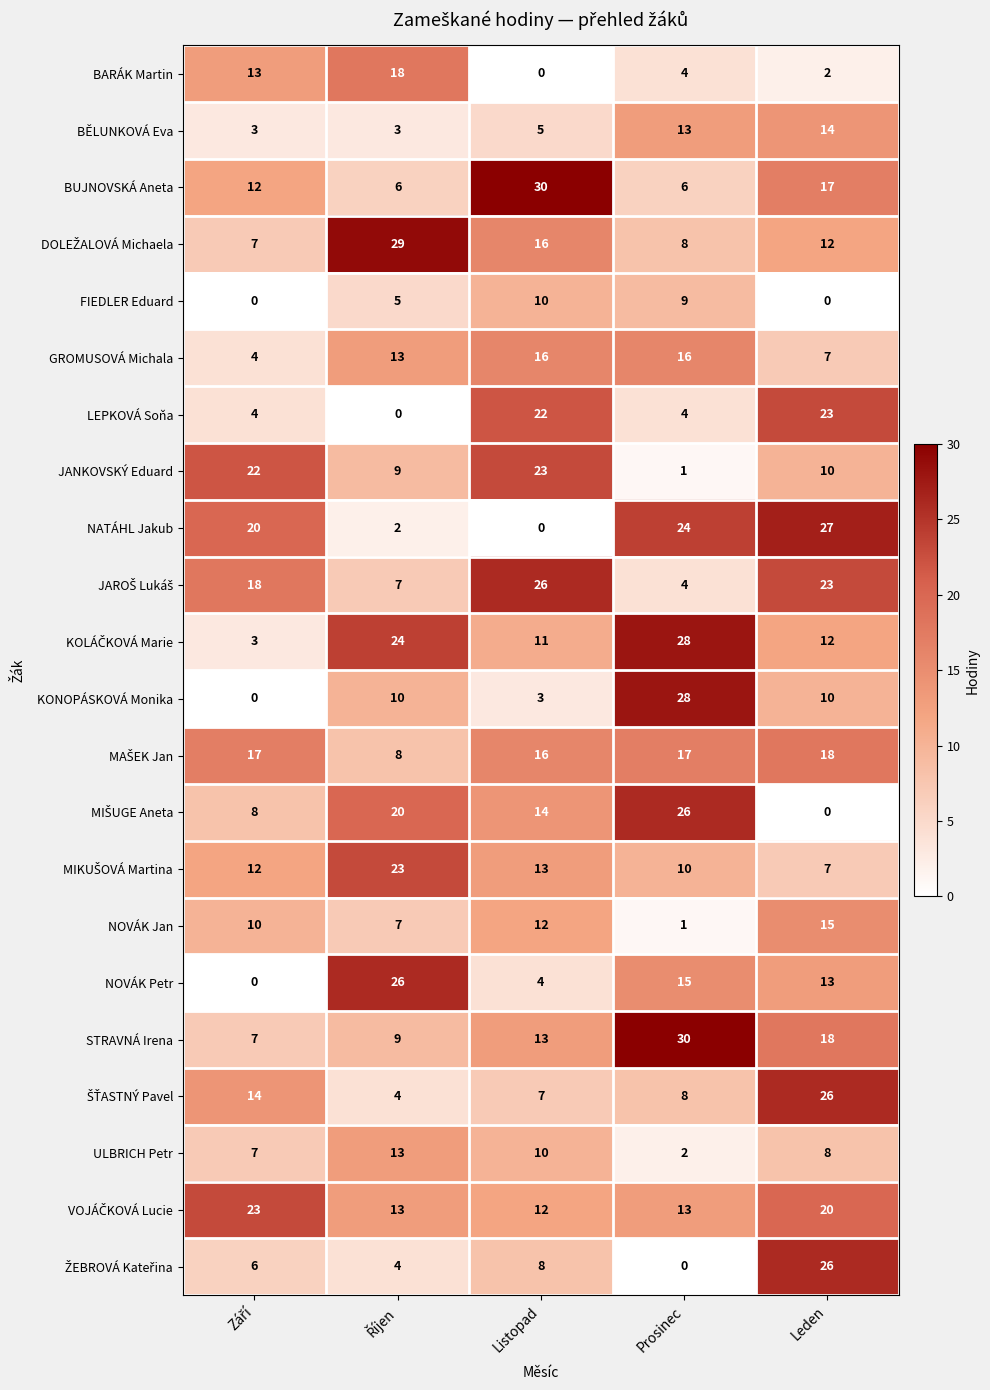

Which category has the highest value in the STRAVNÁ Irena series?

Prosinec